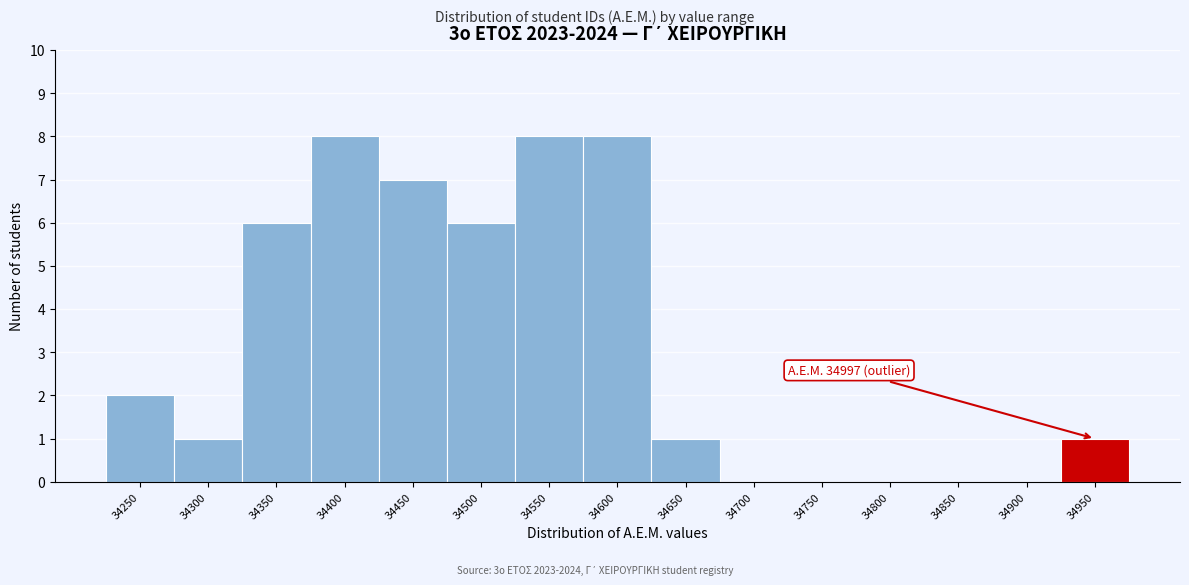

Reading left to right, list all the values displayed in this chart.

34250=2	34300=1	34350=6	34400=8	34450=7	34500=6	34550=8	34600=8	34650=1	34700=0	34750=0	34800=0	34850=0	34900=0	34950=1